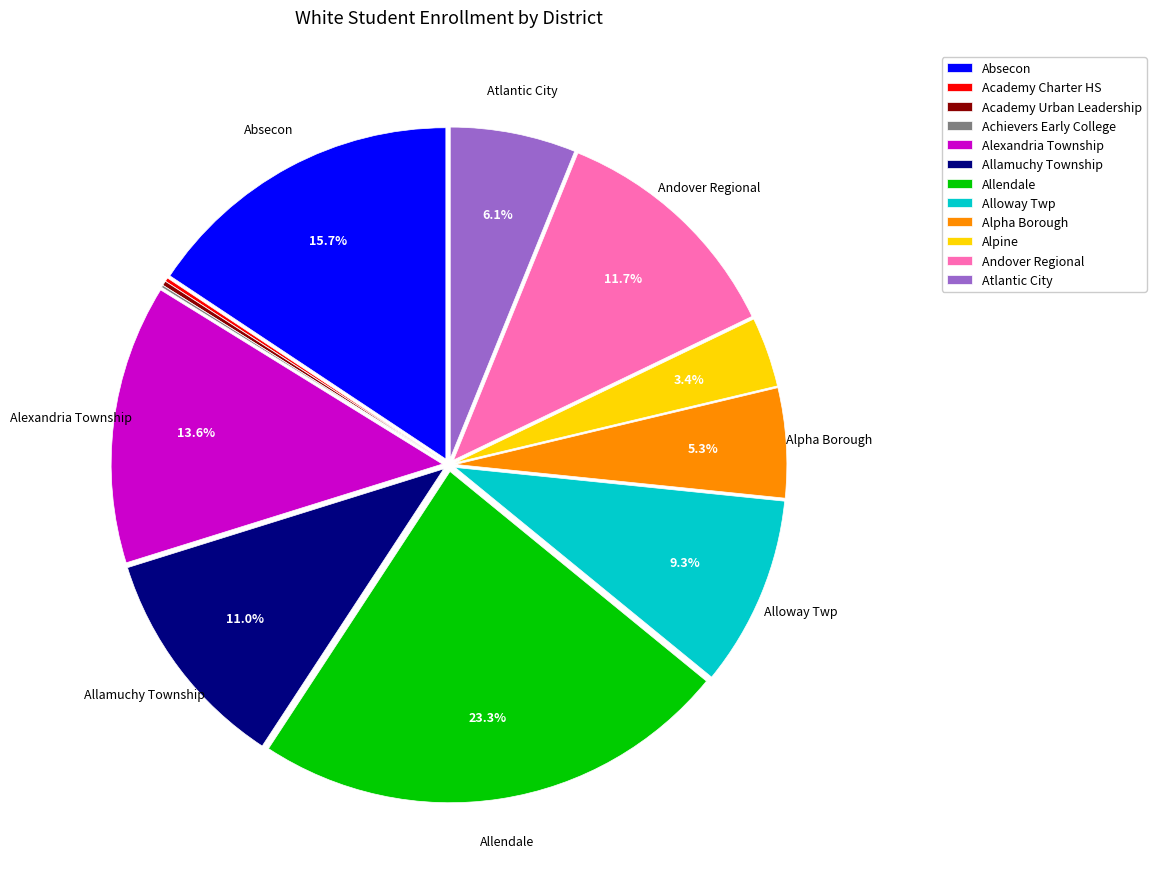

Does Andover Regional represent more than half of the total?

No